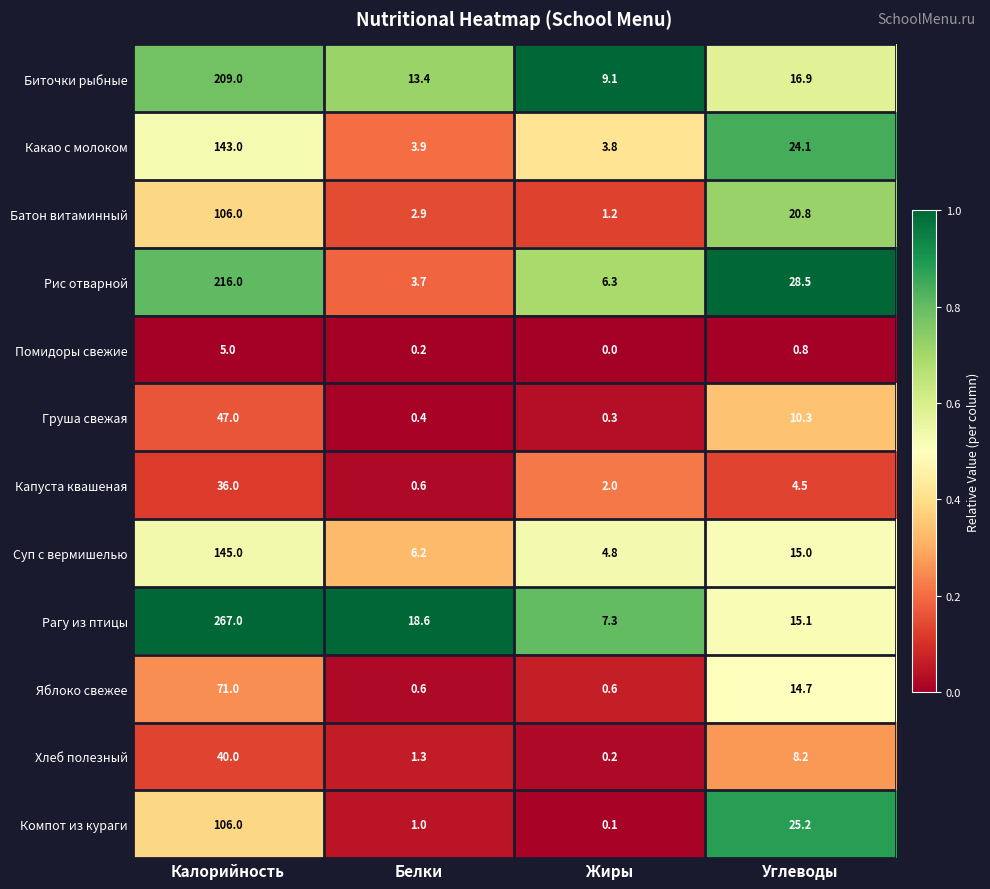

The value of Капуста квашеная at Калорийность is 36.0. True or false?

True